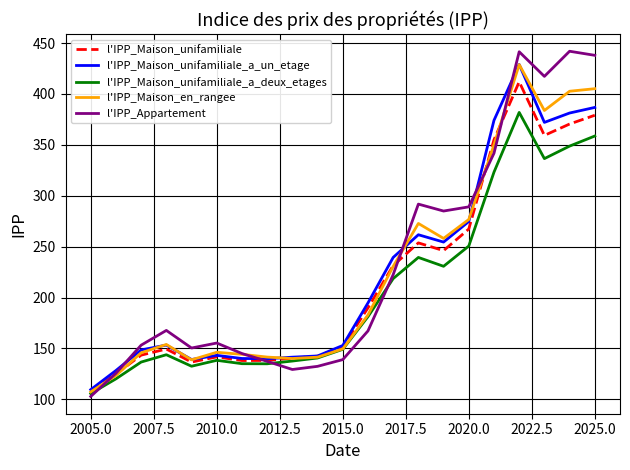

In l'IPP_Maison_en_rangee, how many points are higher than both neighbors (excluding endpoints)?

4